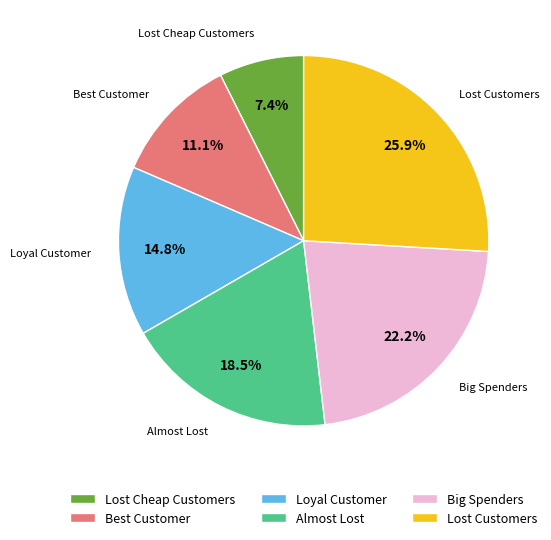

What is the largest slice in the pie chart?

Lost Customers